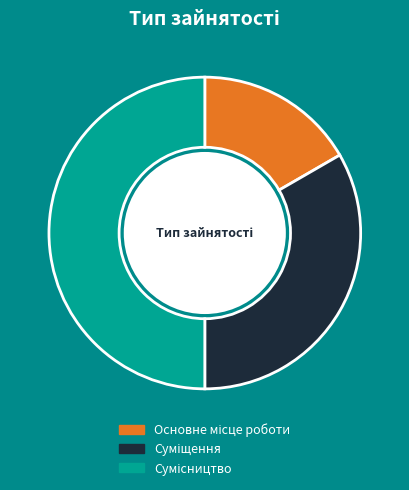

To the nearest percent, what is the average slice percentage?

33%